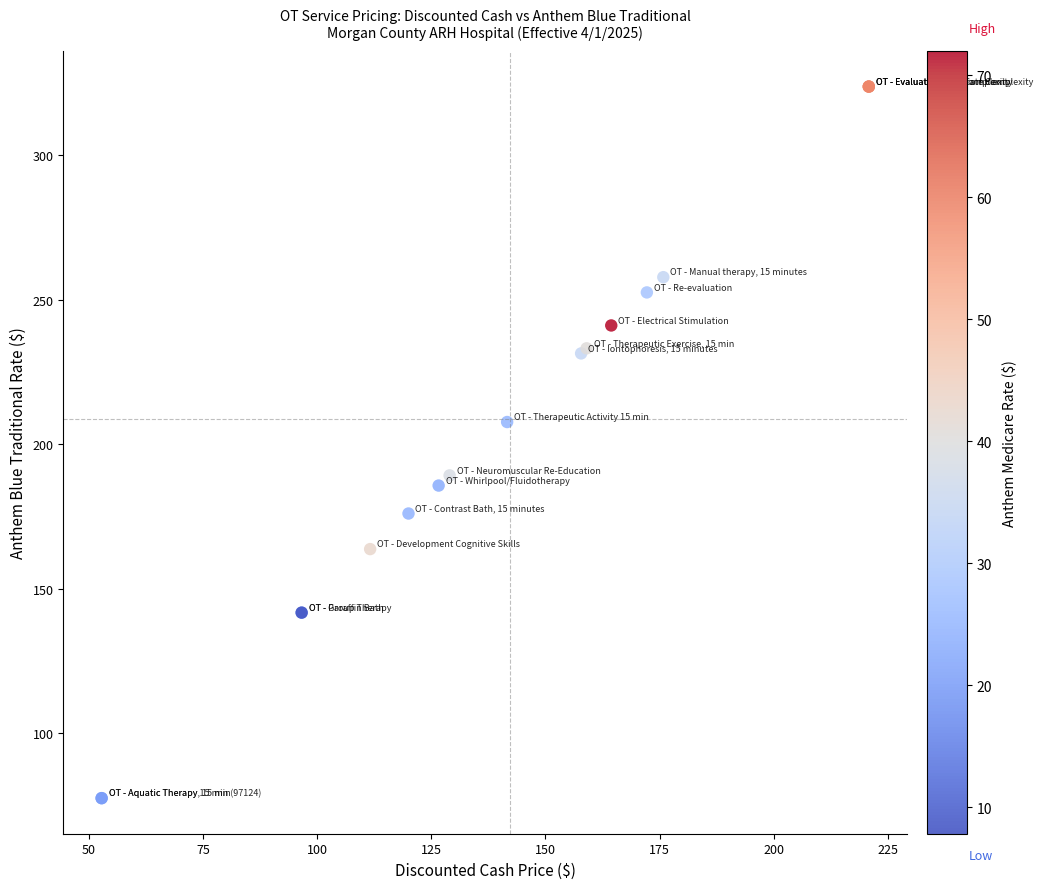

What Y value in the scatter plot is closest to 200?

207.7